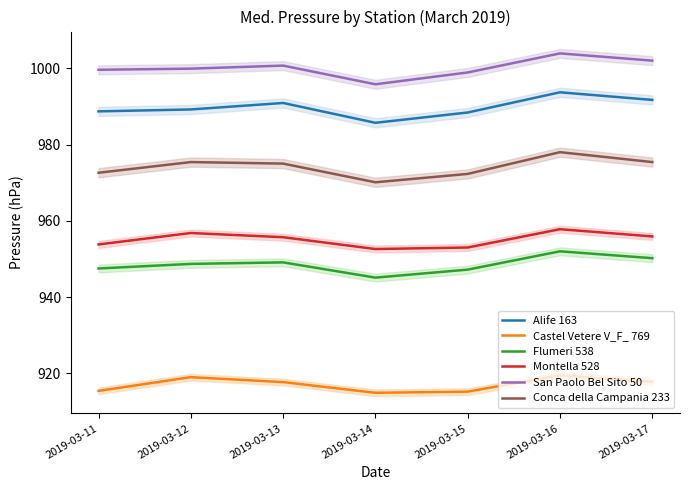

Which category has the highest value in the Conca della Campania 233 series?

2019-03-16